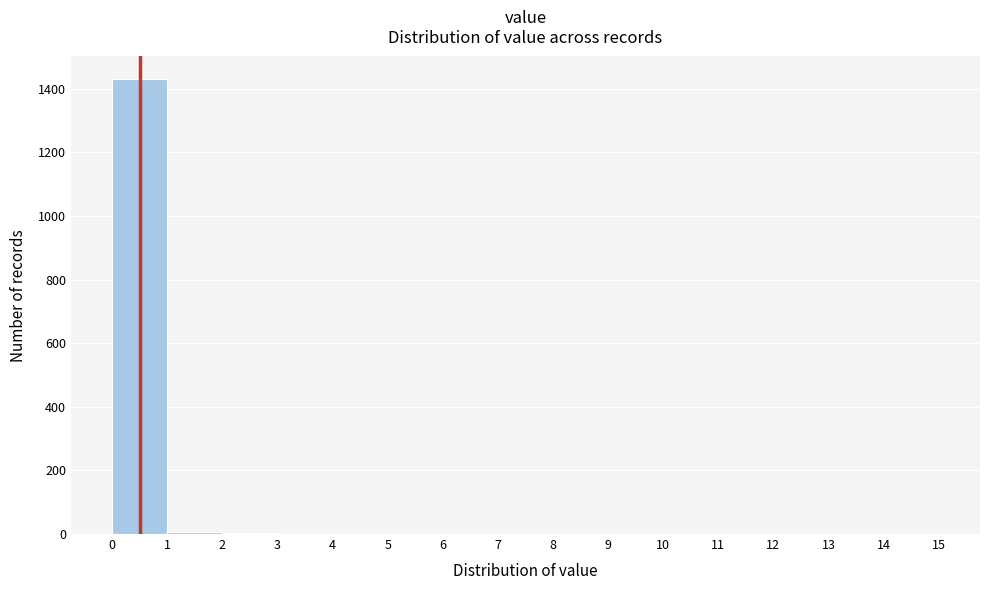

Reading left to right, transcribe this chart: for each bar, give the range it covers on the x-axis and its height. The values are not printed on the chart, so give them approximately, as read against the axis.

0 to 1: 1440
1 to 2: under 20
2 to 3: under 20
3 to 4: under 20
4 to 5: under 20
5 to 6: 0
6 to 7: 0
7 to 8: 0
8 to 9: 0
9 to 10: 0
10 to 11: 0
11 to 12: 0
12 to 13: 0
13 to 14: 0
14 to 15: 0